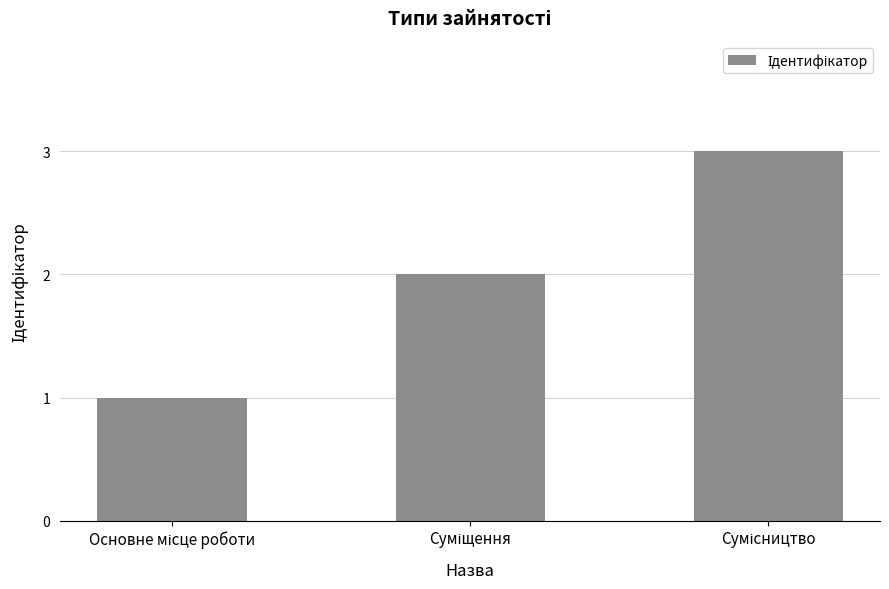

What is the maximum value shown in the chart?

3